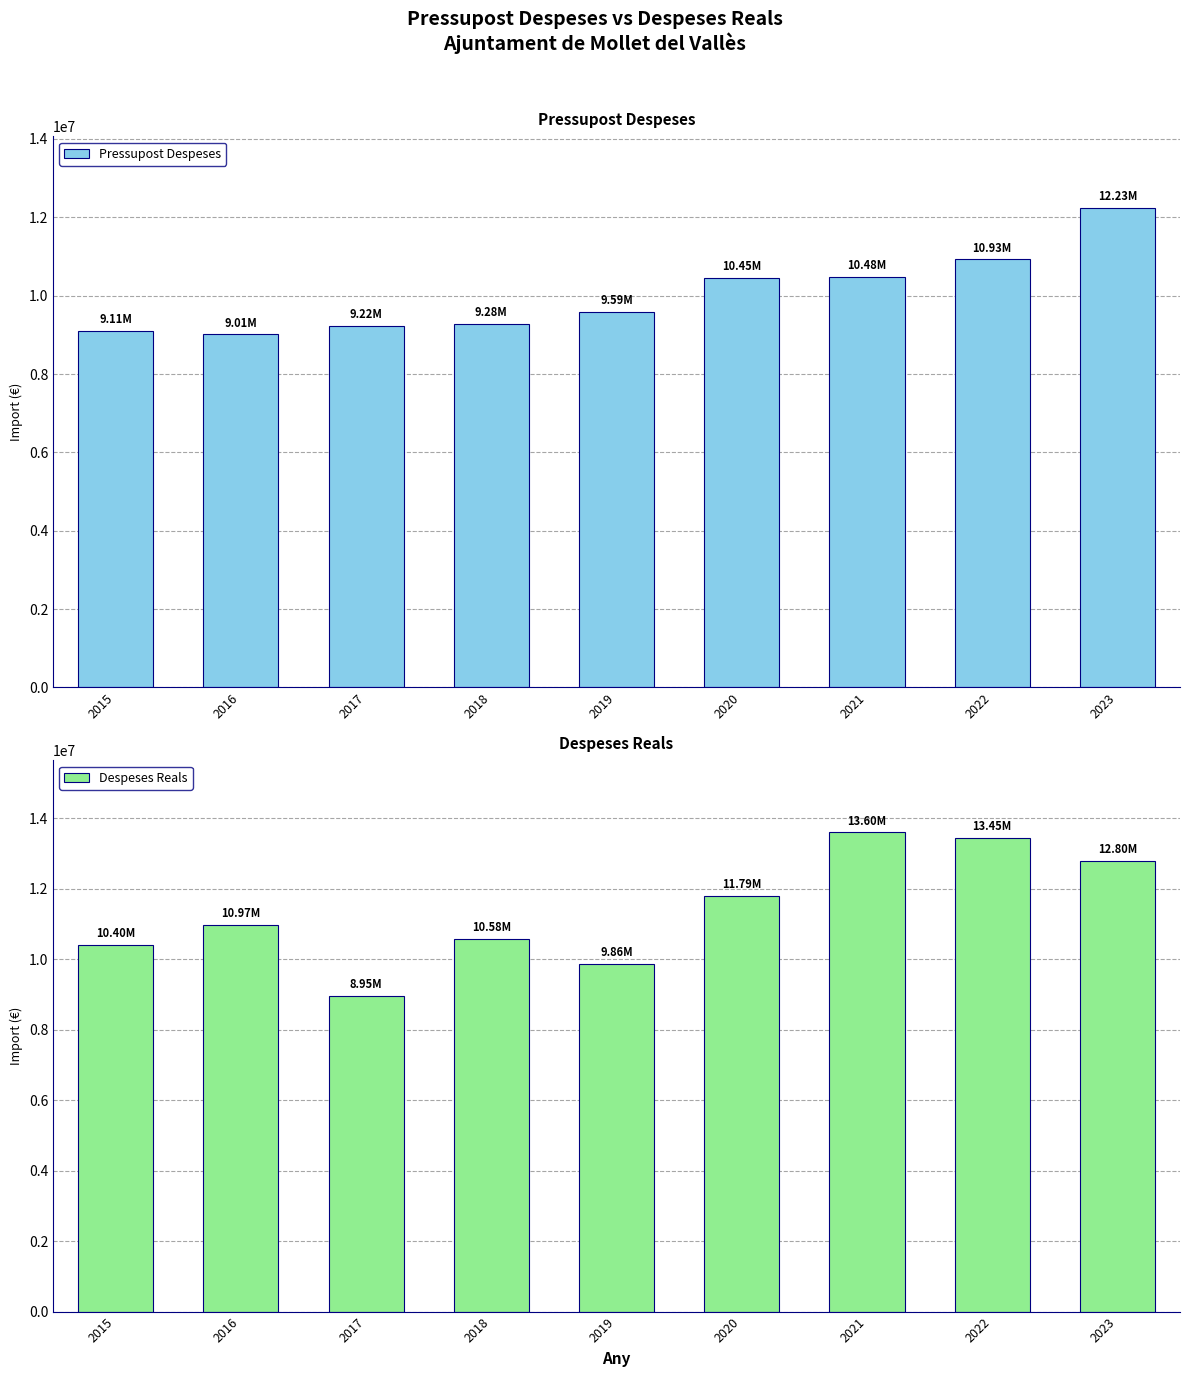

Are the bars horizontal?

No